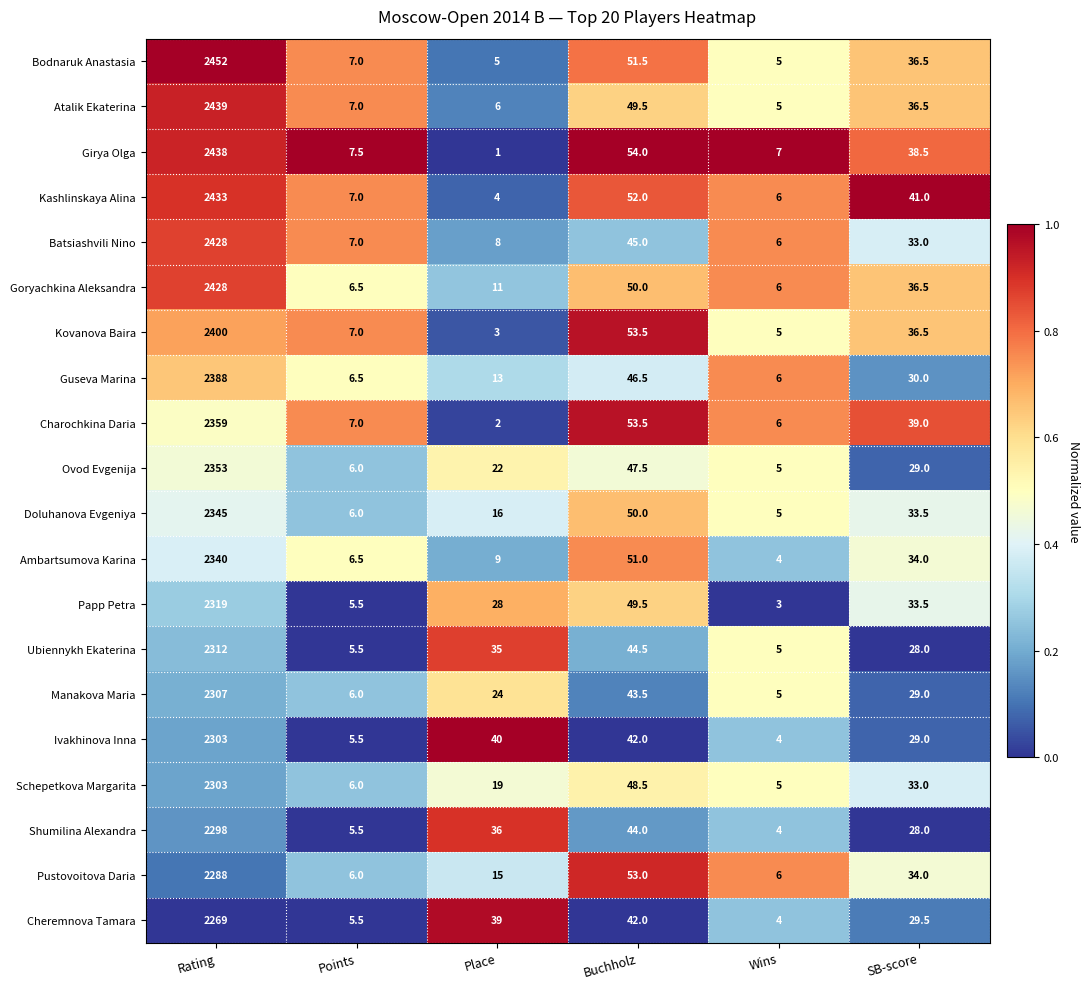

Where does the Shumilina Alexandra series first go above 36?

Rating